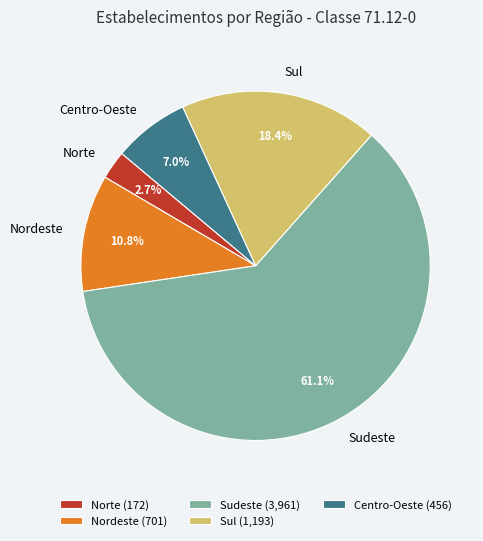

Is there a majority slice in this chart?

Yes